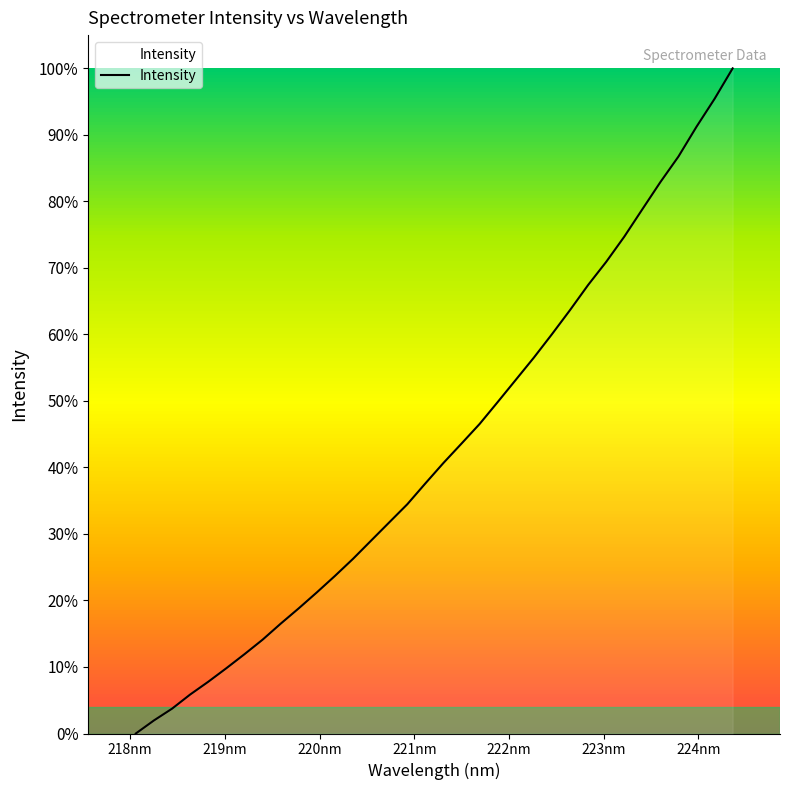

What is the greatest value displayed?

100.0